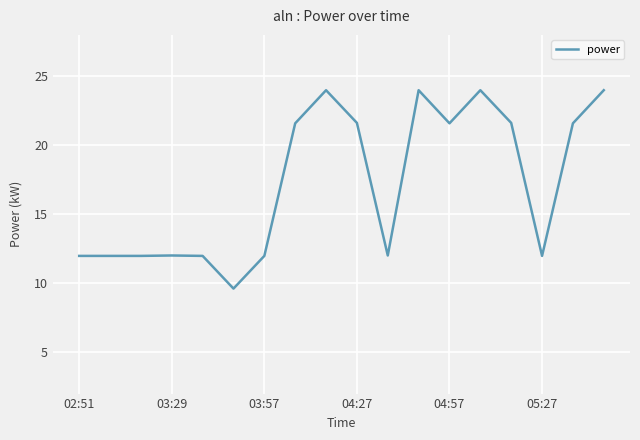

What is the greatest value displayed?

24.0